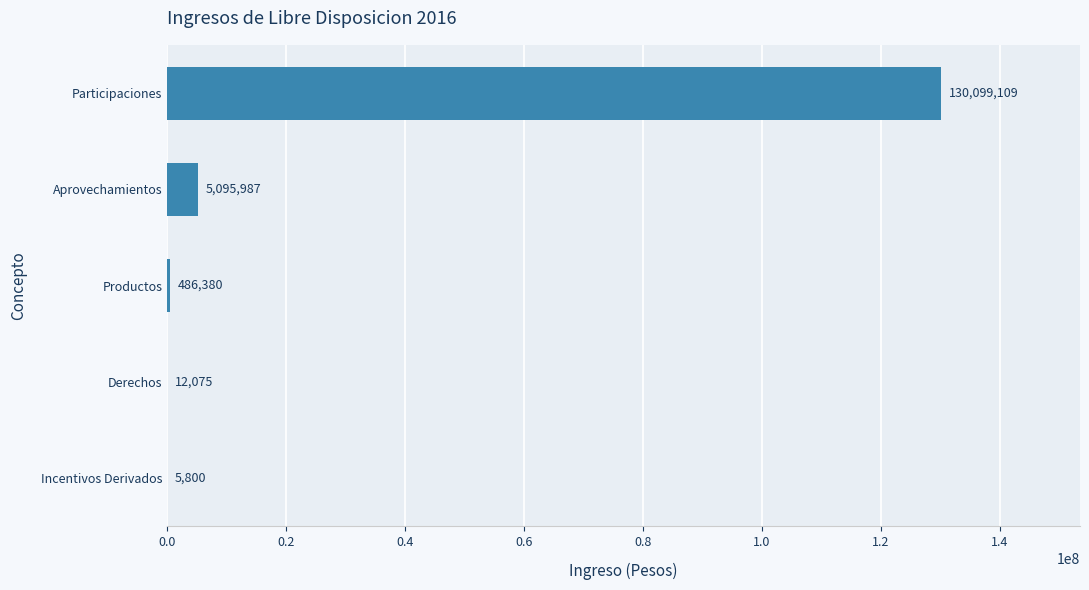

Which label corresponds to the largest value in the chart?

Participaciones